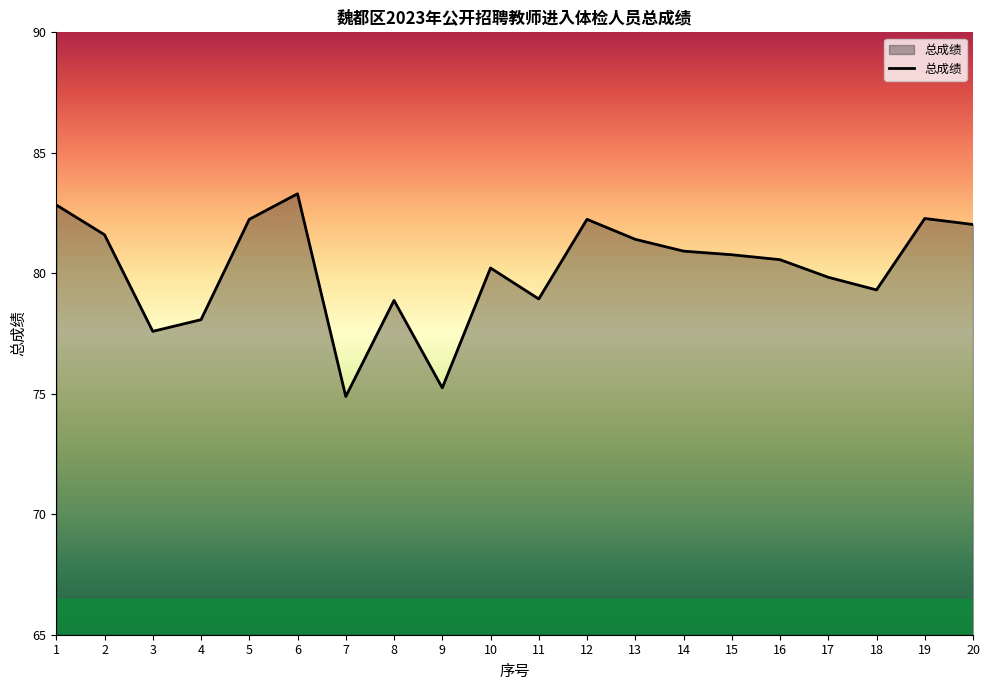

Which has a higher value, 18 or 19?

19